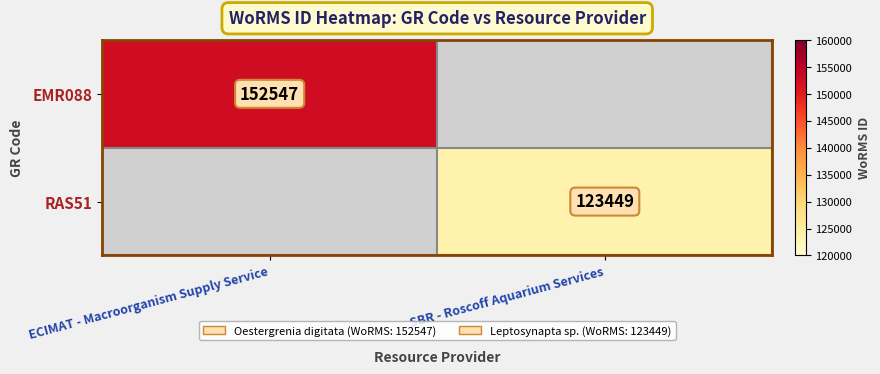

True or false: RAS51 has a value of 123449 at SBR - Roscoff Aquarium Services.

True